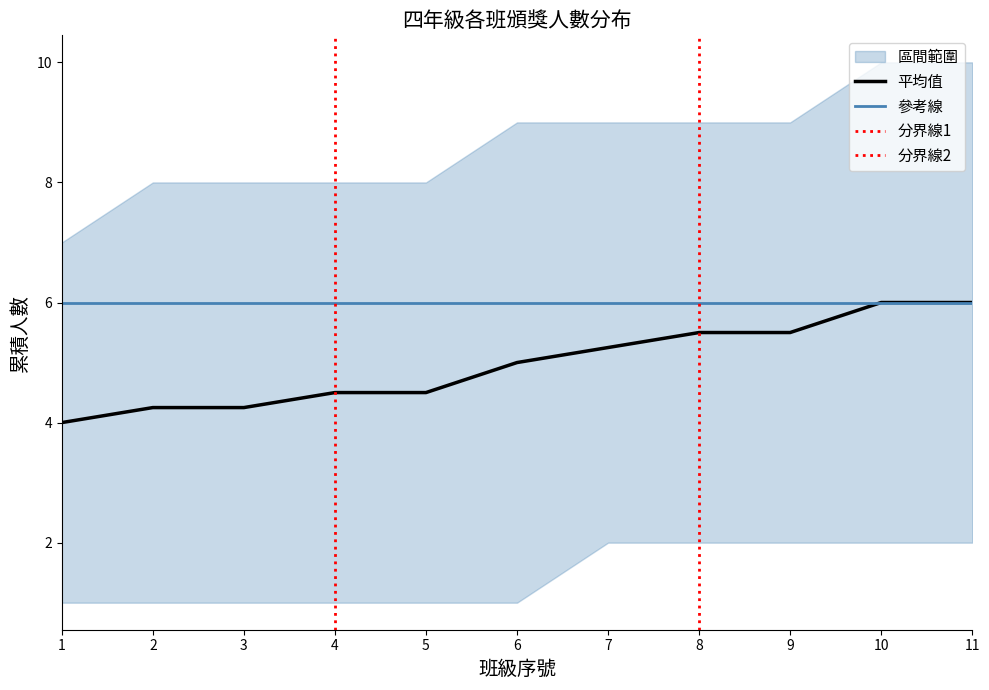

True or false: 班級4 has a value of 2 at 11.

False